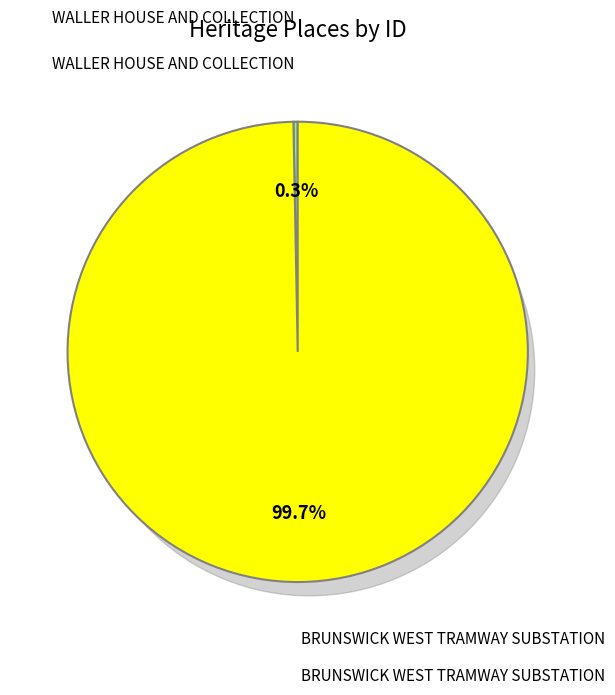

To the nearest percent, what is the difference between the BRUNSWICK WEST TRAMWAY SUBSTATION and WALLER HOUSE AND COLLECTION slice percentages?

99%